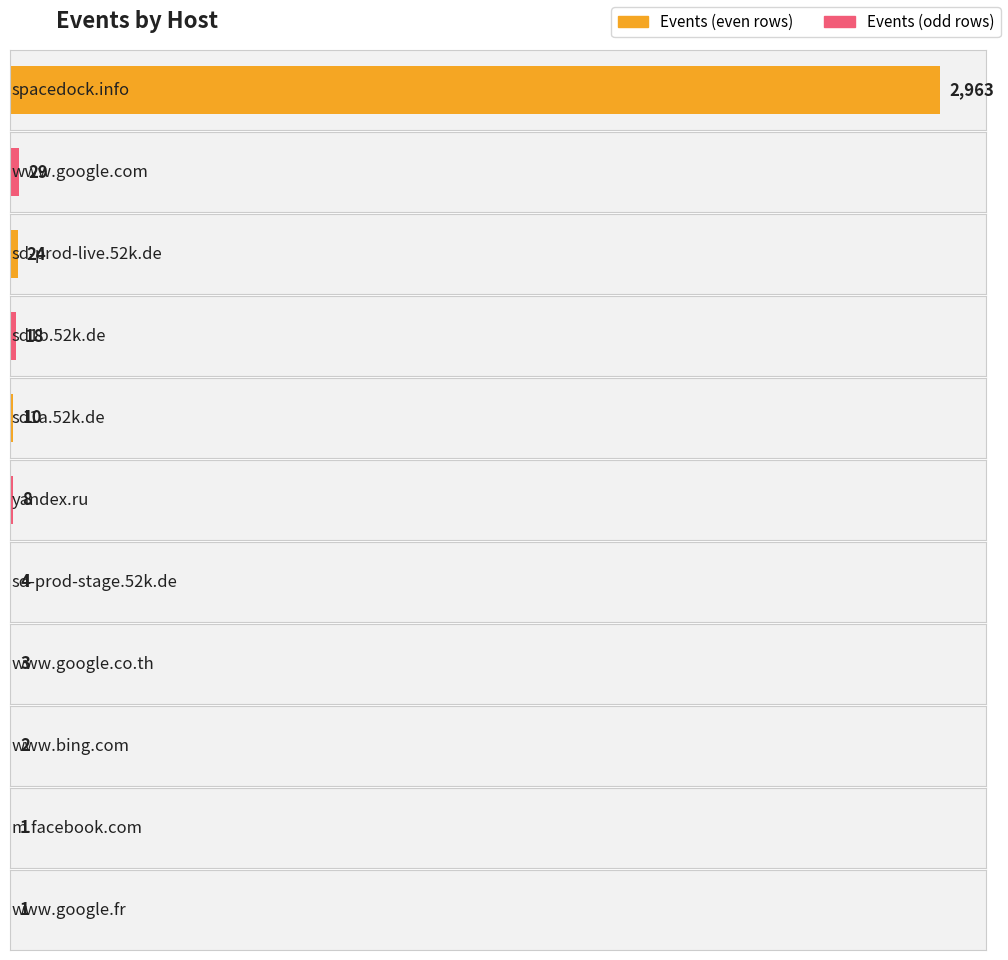

Reading left to right, transcribe all the data shown in this chart.

spacedock.info=2963	www.google.com=29	sd-prod-live.52k.de=24	sd1b.52k.de=18	sd1a.52k.de=10	yandex.ru=8	sd-prod-stage.52k.de=4	www.google.co.th=3	www.bing.com=2	m.facebook.com=1	www.google.fr=1